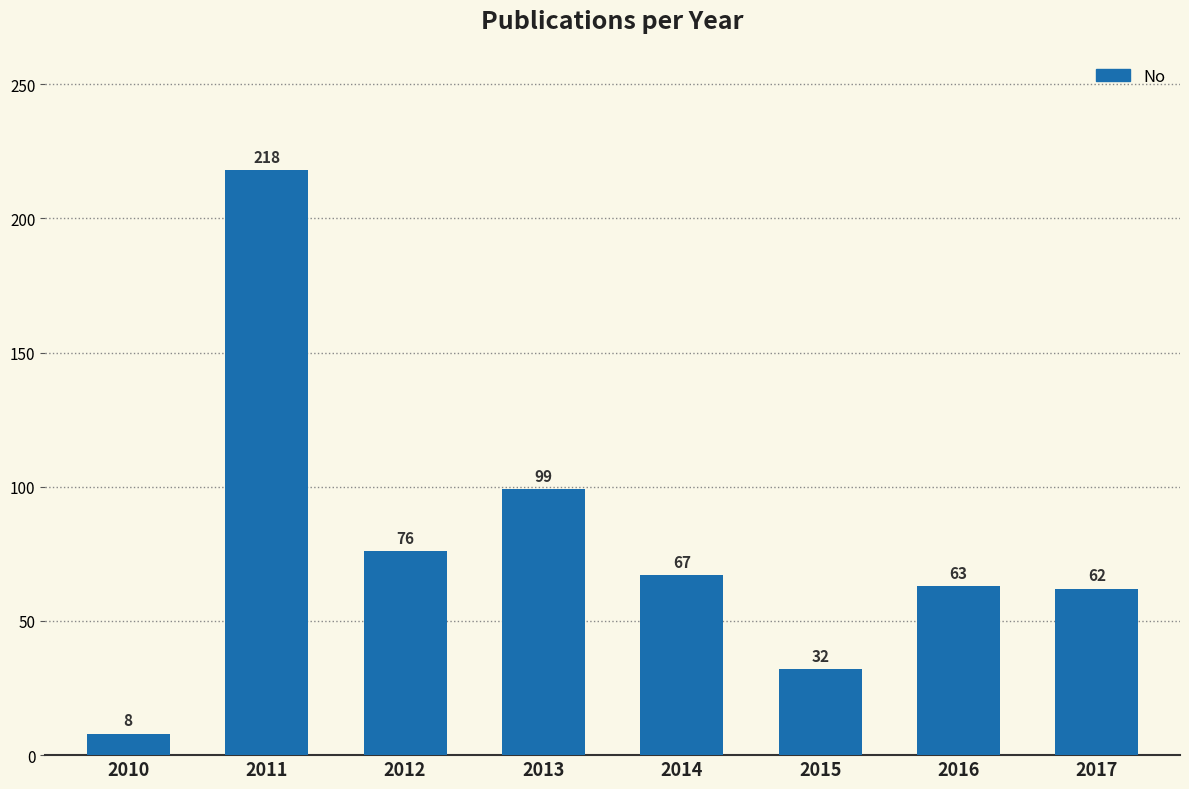

What is the maximum value shown in the chart?

218